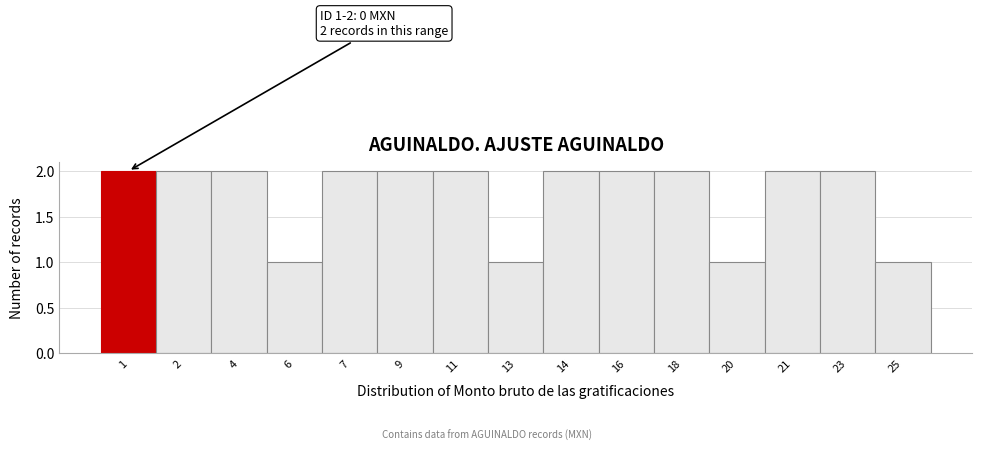

Reading left to right, list all the values displayed in this chart.

2	2	2	1	2	2	2	1	2	2	2	1	2	2	1